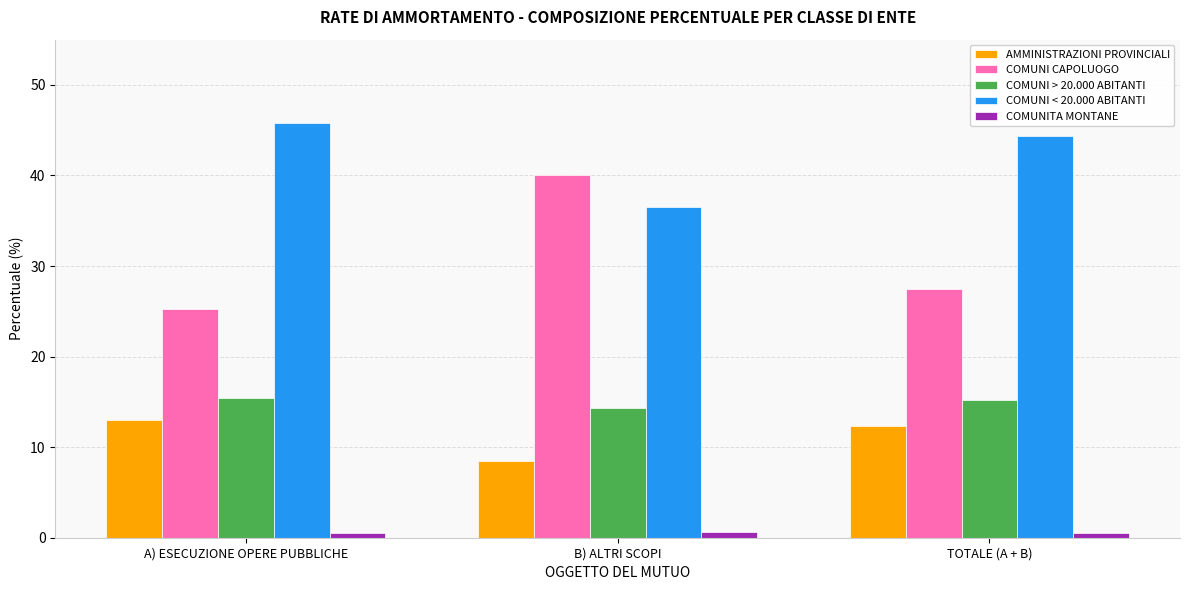

How many distinct data groups are displayed?

5